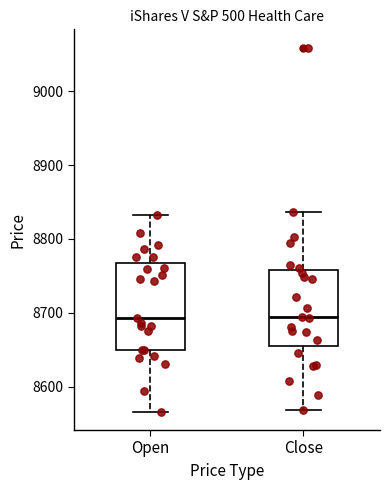

Reading left to right, read every box against the y-axis: the position of its median line, the range the box covers, and the ends of its whiskers. The values are not printed on the chart, so give them approximately, as read against the axis.

Open: median 8690, box 8650 to 8770, whiskers 8570 to 8830
Close: median 8690, box 8650 to 8760, whiskers 8570 to 8840